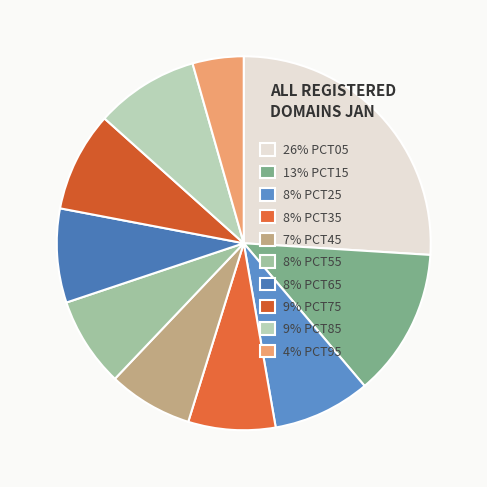

How many segments does this pie chart have?

10